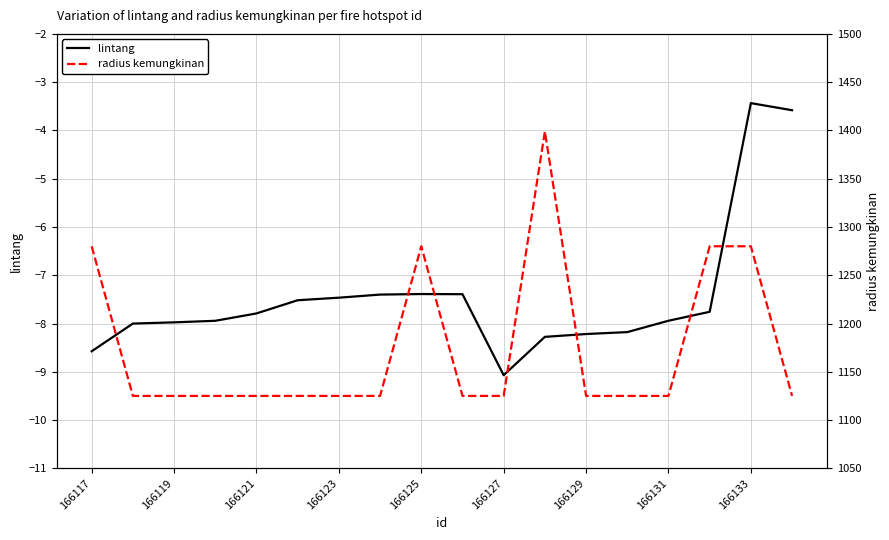

True or false: lintang has a value of -12.8 at 166123.

False